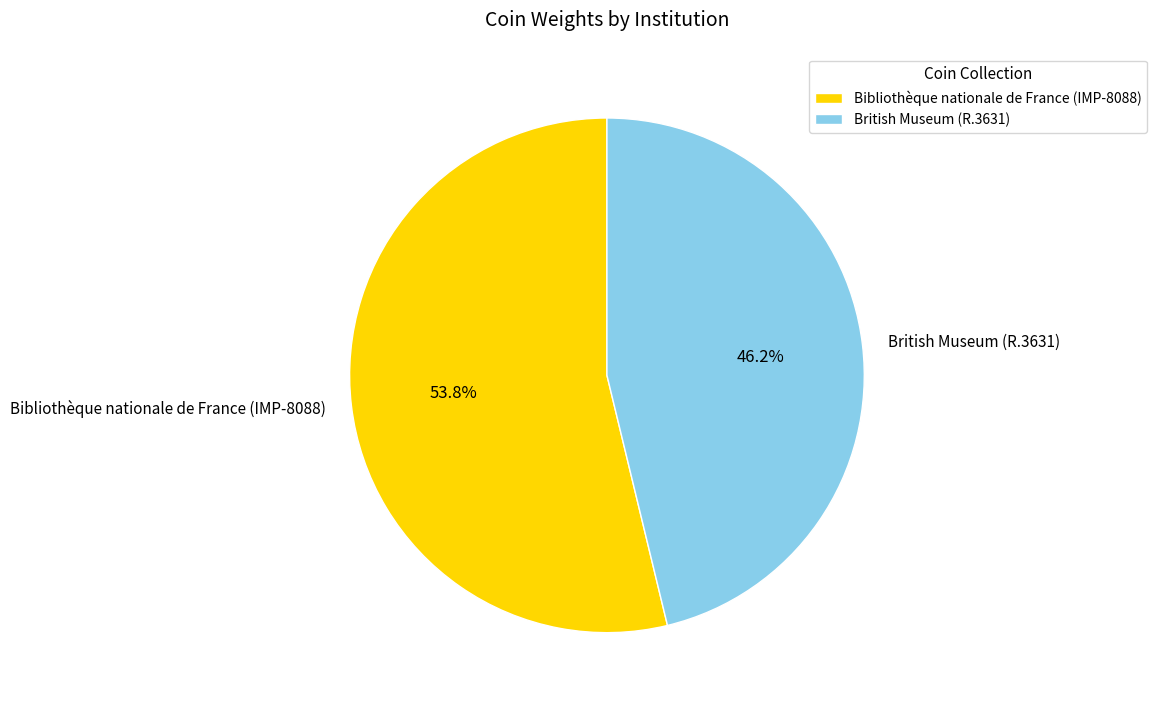

What is the largest slice in the pie chart?

Bibliothèque nationale de France (IMP-8088)